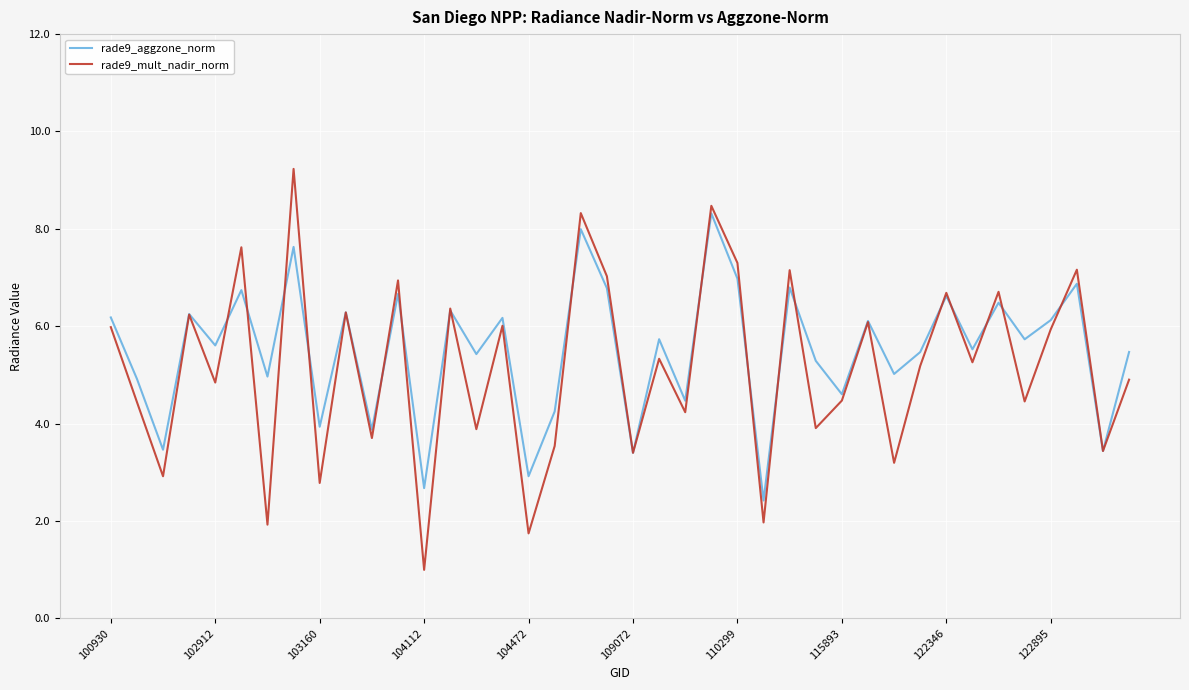

Count the number of categories in the chart.

40